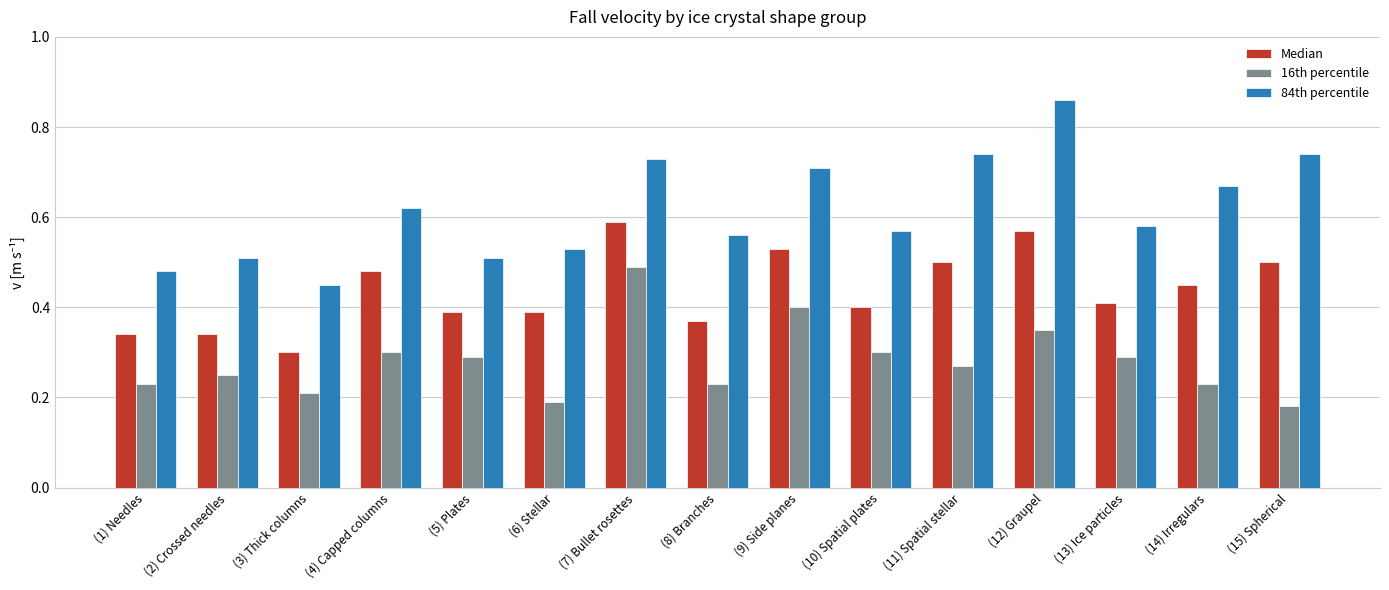

What is the label of the 10th bar from the left?

(10) Spatial plates